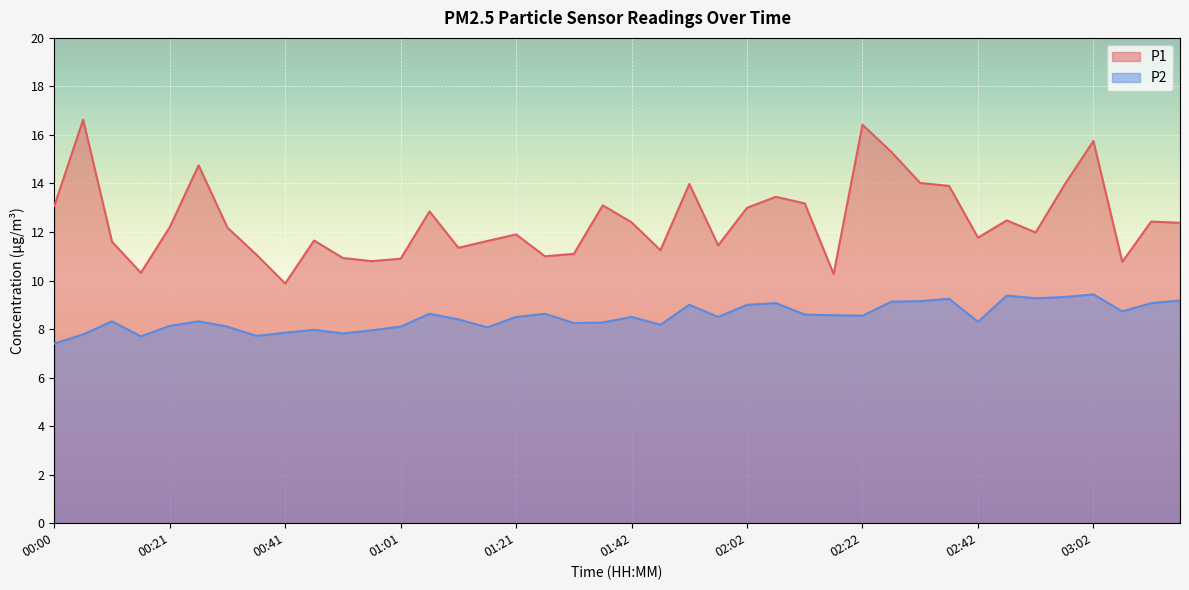

Is it true that P1 equals 11.8 at 02:42?

True